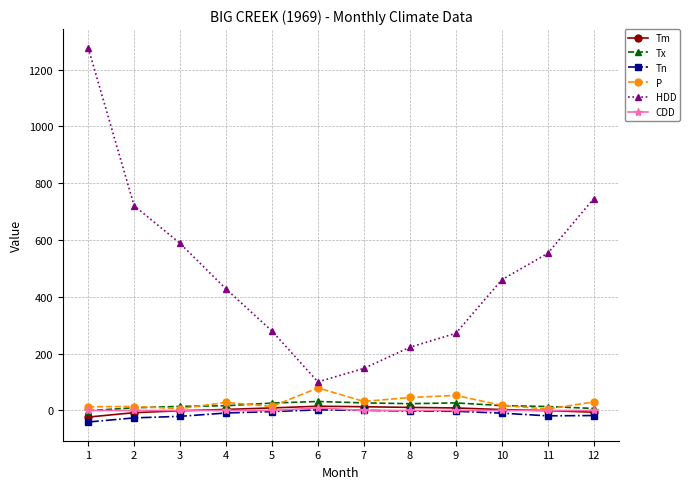

Which label corresponds to the smallest value in the chart?

1